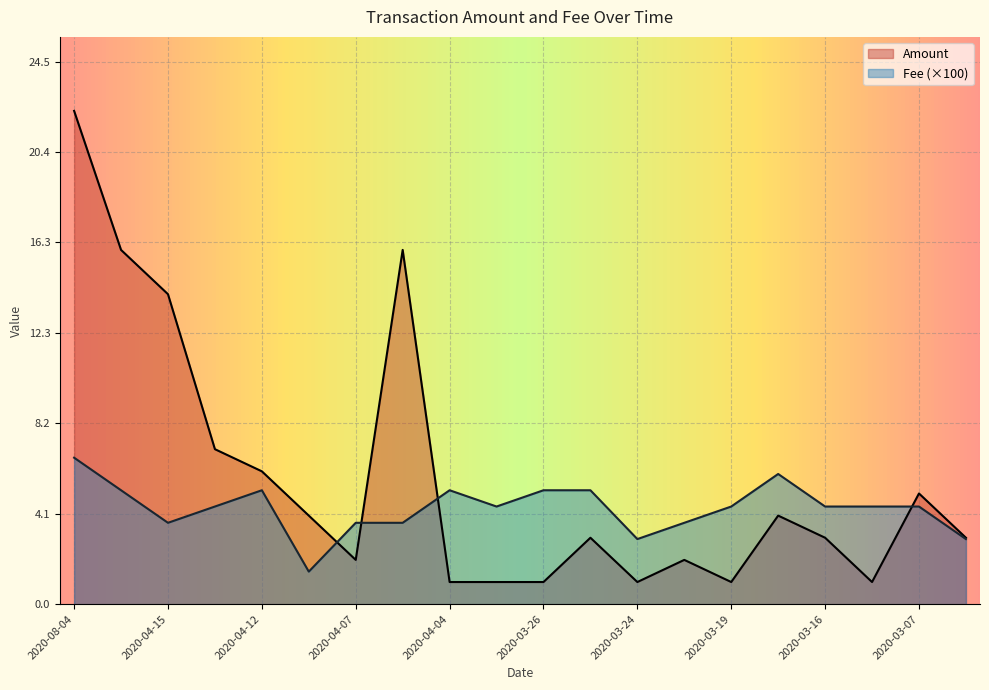

The value of Fee at 2020-04-17 is 5.1. True or false?

True